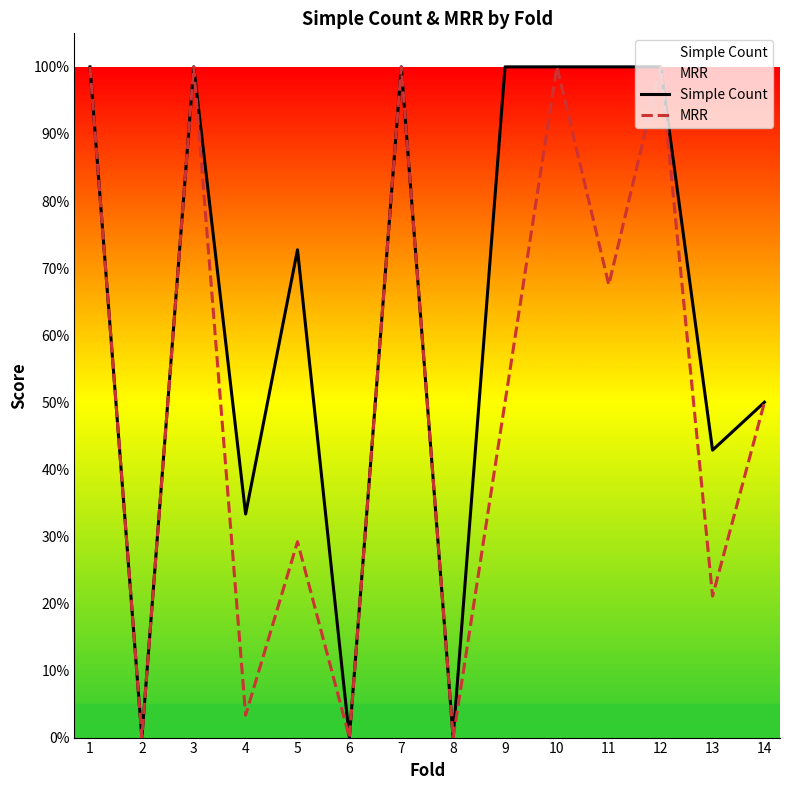

How many Simple Count values are between 0 and 1?

14